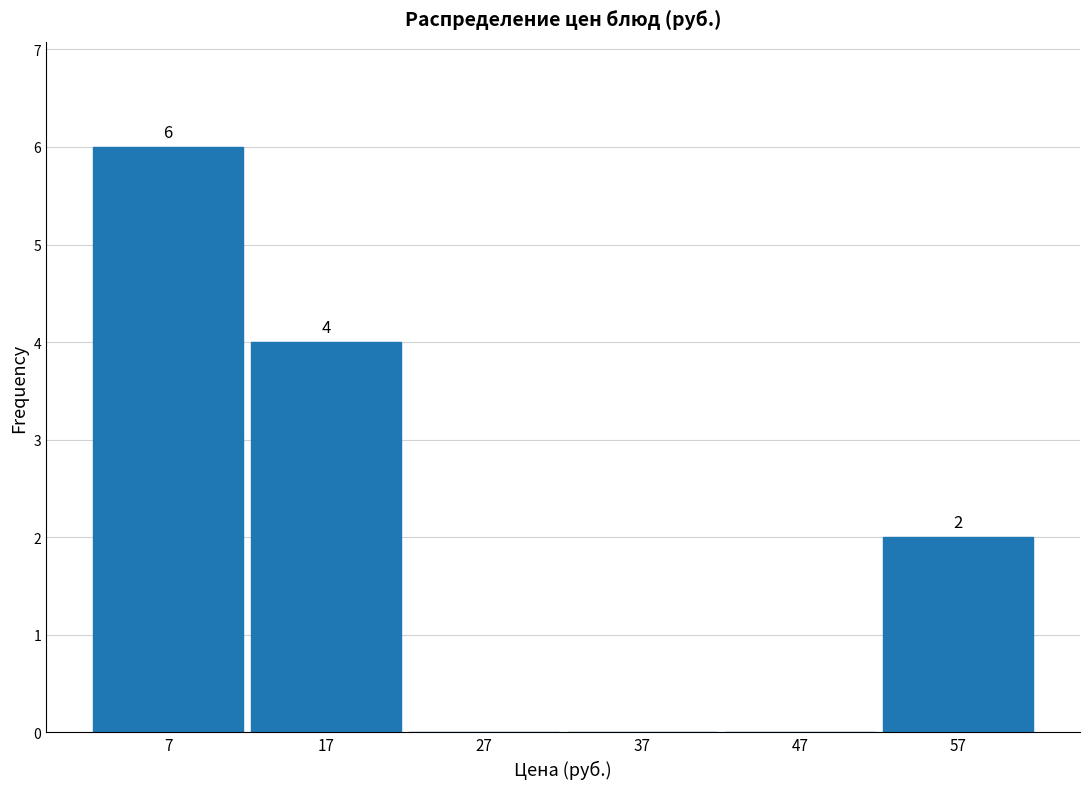

Over which range of the x-axis is the bar tallest?

2 to 12